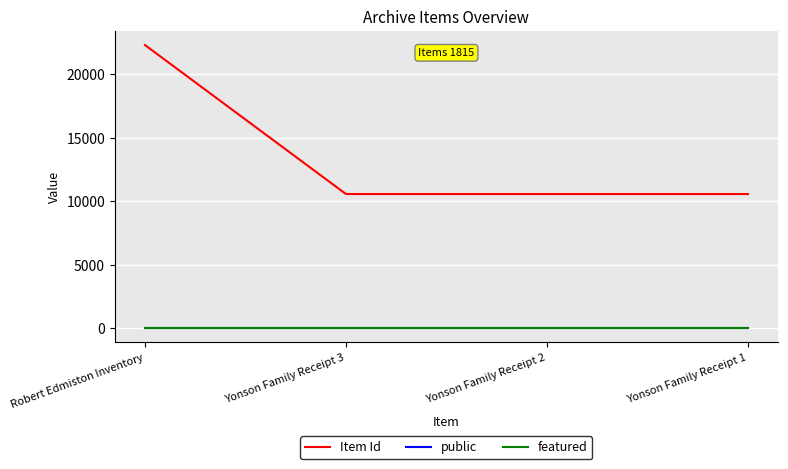

Which series has the largest total across all categories?

Item Id